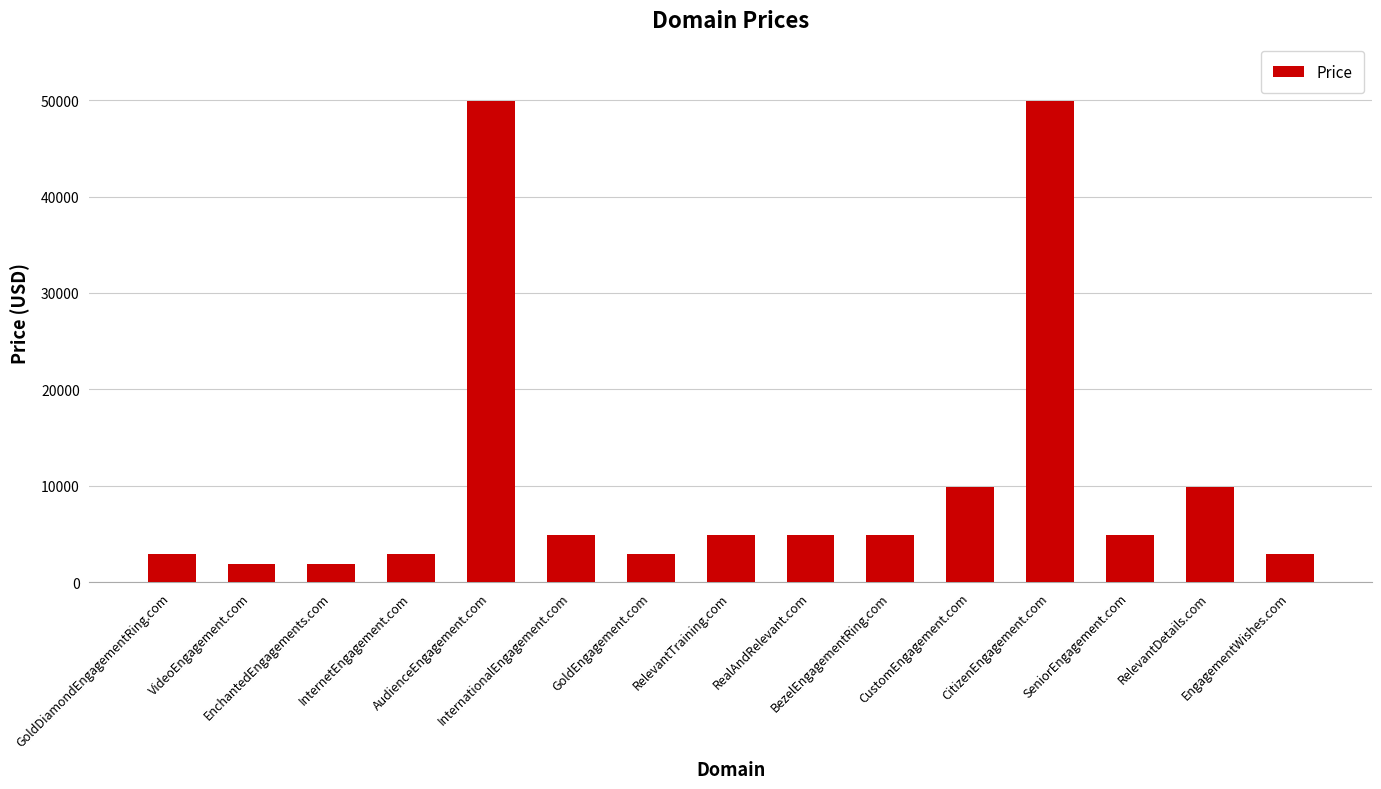

What is the difference between the maximum and minimum values?

48000